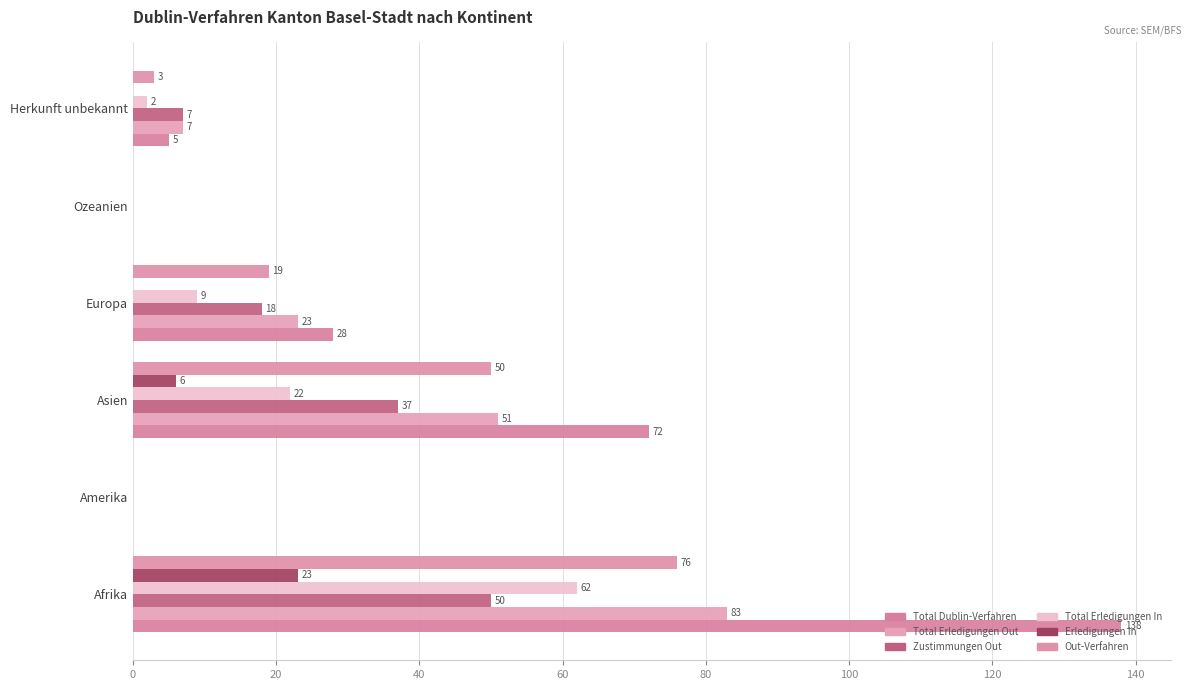

Rank the series by their maximum value, from highest to lowest.

Total Dublin-Verfahren, Total Erledigungen Out, Out-Verfahren, Total Erledigungen In, Zustimmungen Out, Erledigungen In